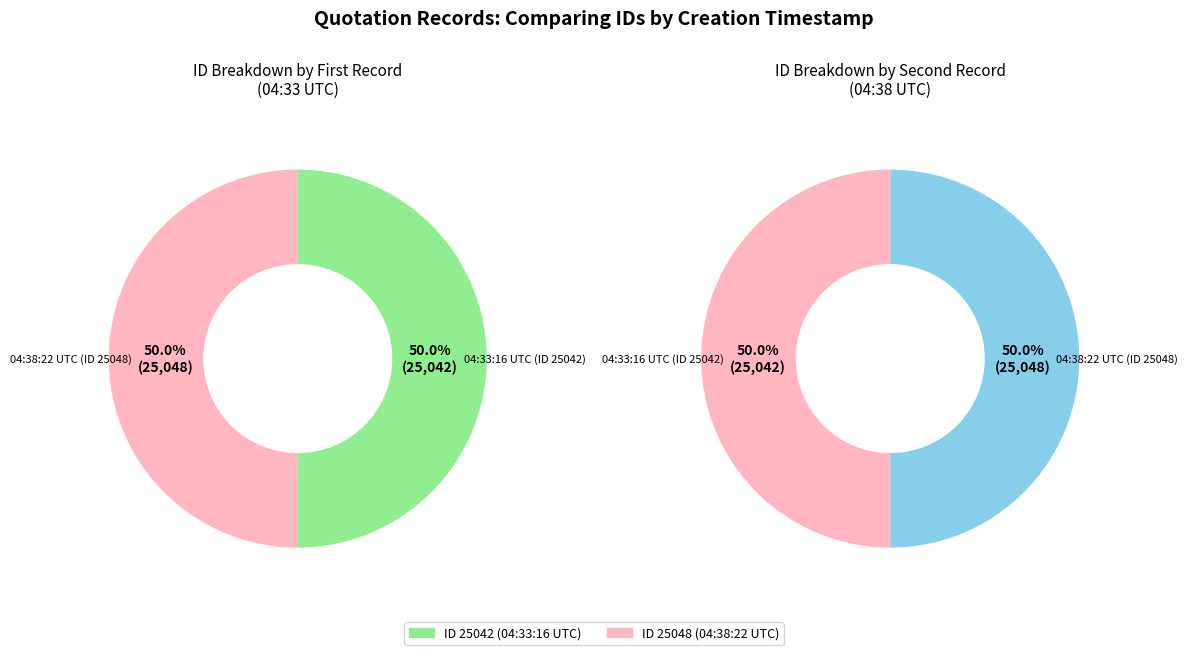

Combined, do 1 and 0 account for over 50%?

Yes